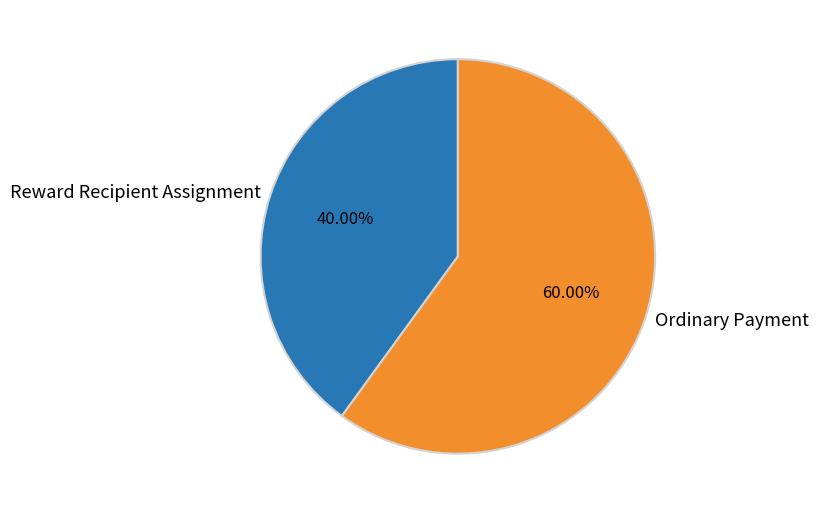

Rank the categories by value from lowest to highest.

Reward Recipient Assignment, Ordinary Payment